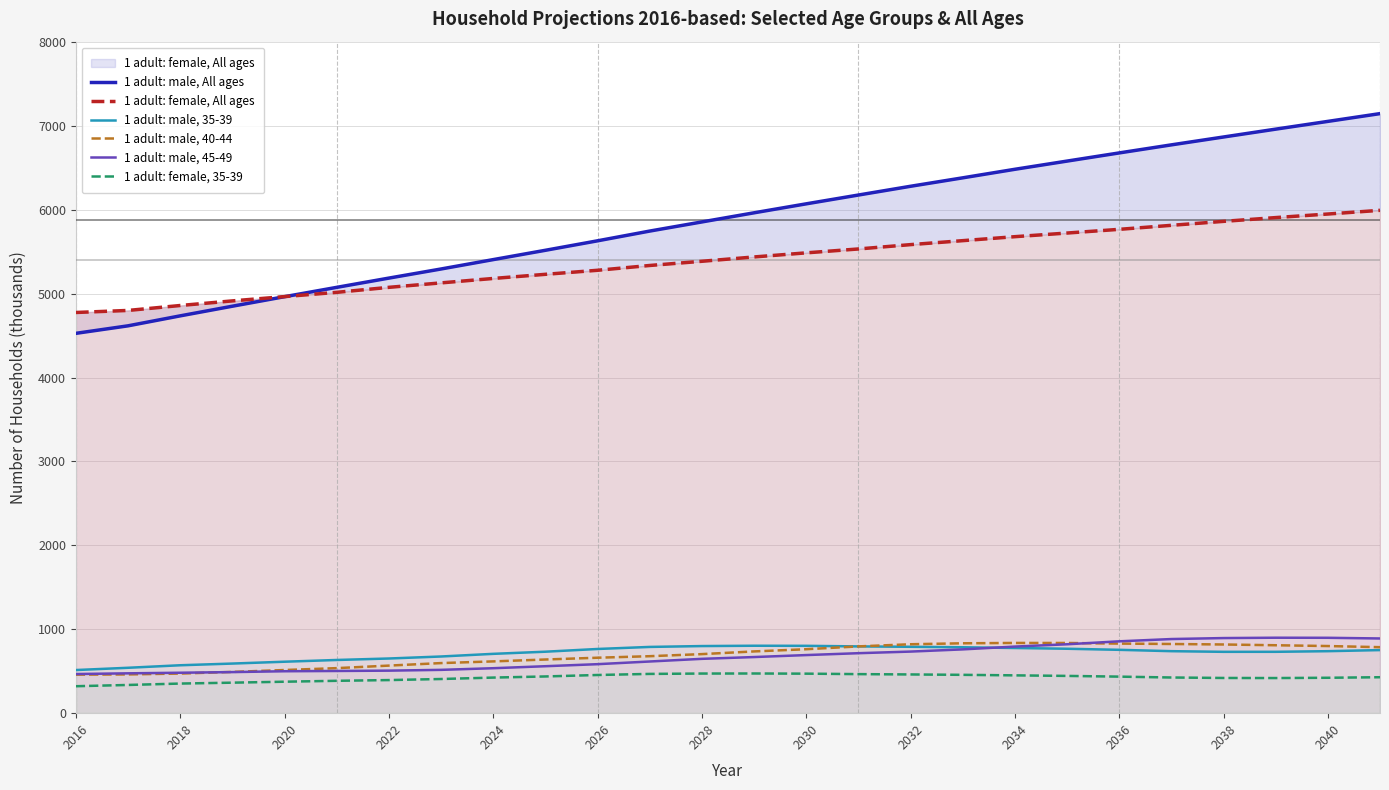

What is the highest value of the 1 adult: female, 35-39 series?

473.0